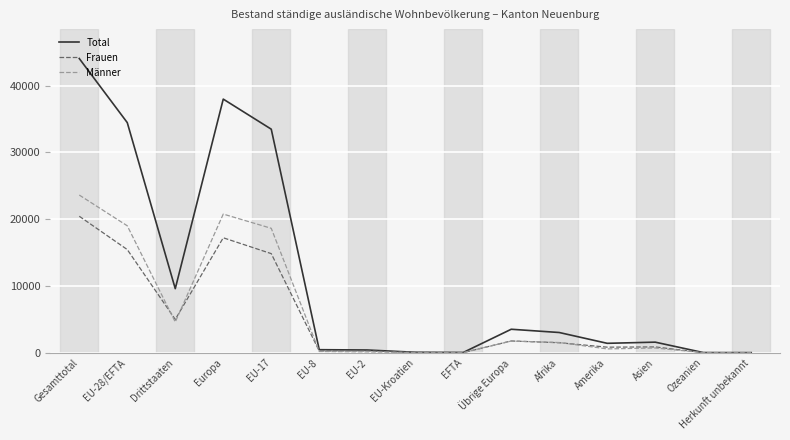

Where is the first local minimum for Frauen?

Drittstaaten